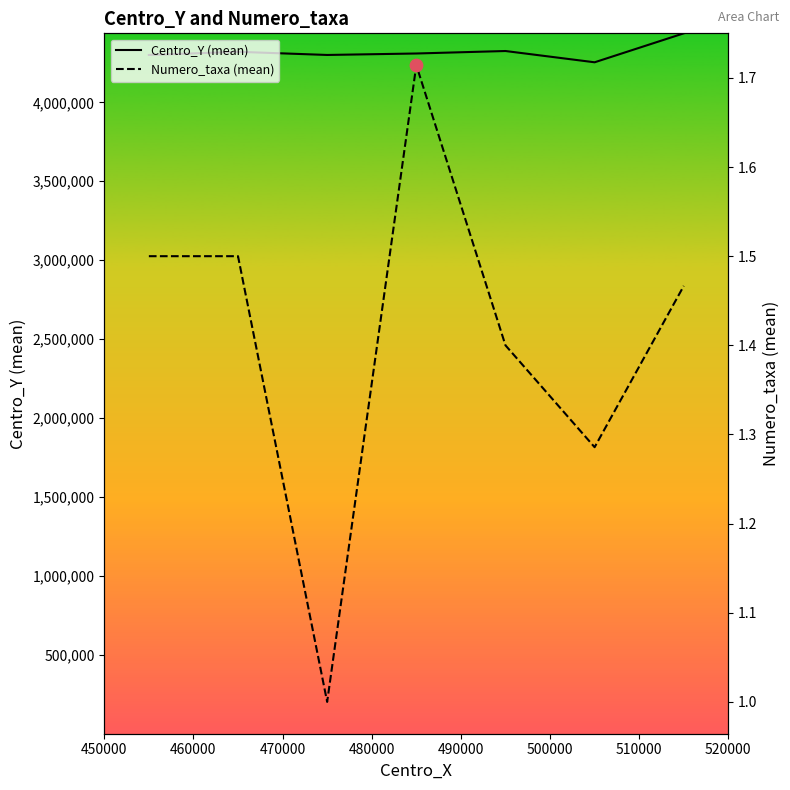

Which series contains the highest Y value?

Centro_Y (mean)